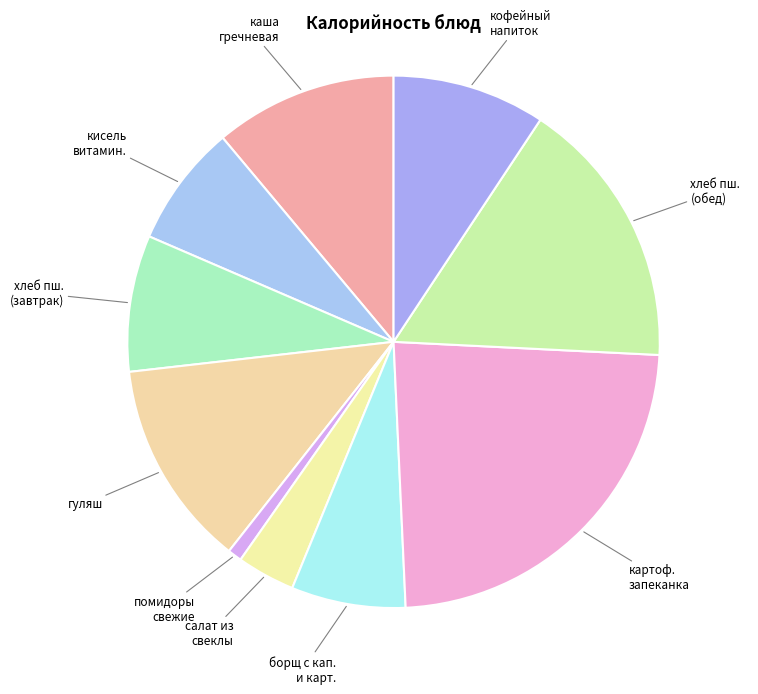

How many segments does this pie chart have?

10